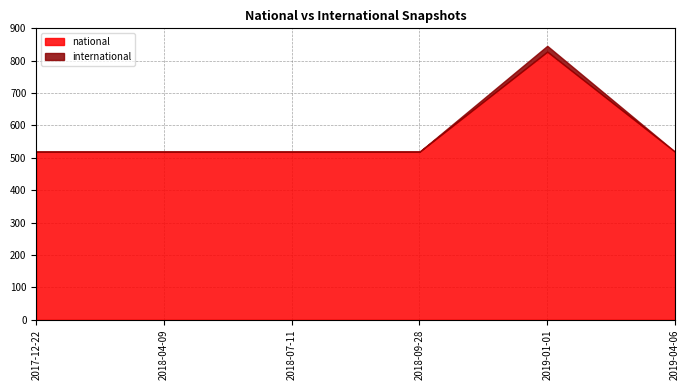

Which series has the largest total across all categories?

national